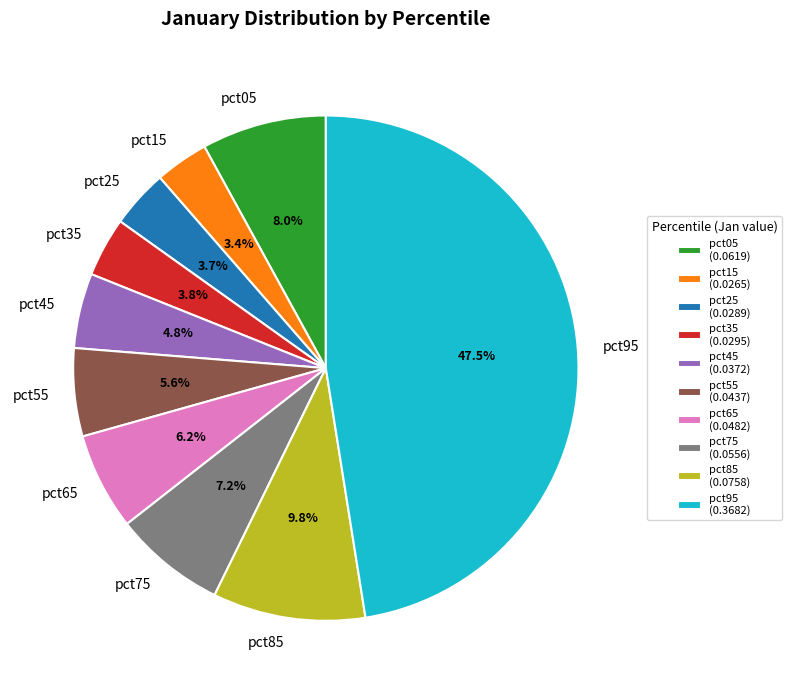

What percentage is the pct55 slice, to the nearest percent?

6%